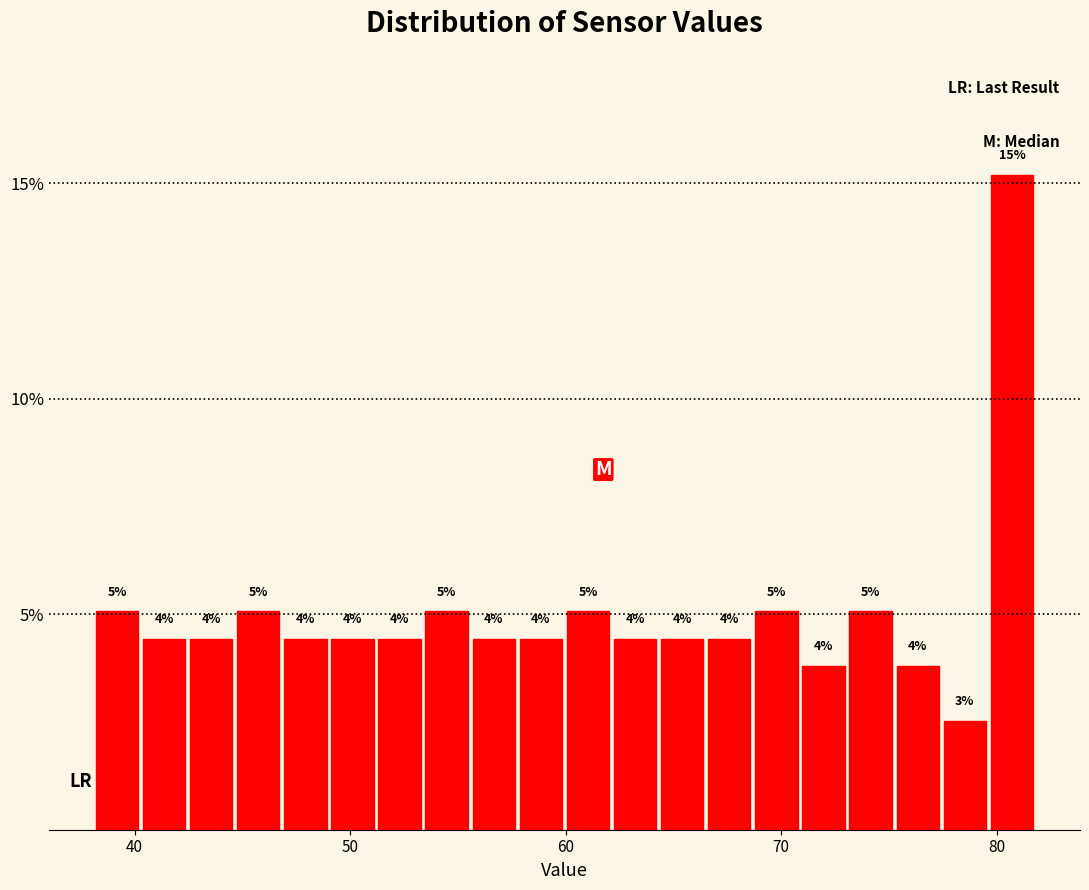

Around what value on the x-axis is the tallest bar? Give the approximate position of its centre, as read against the axis.

81